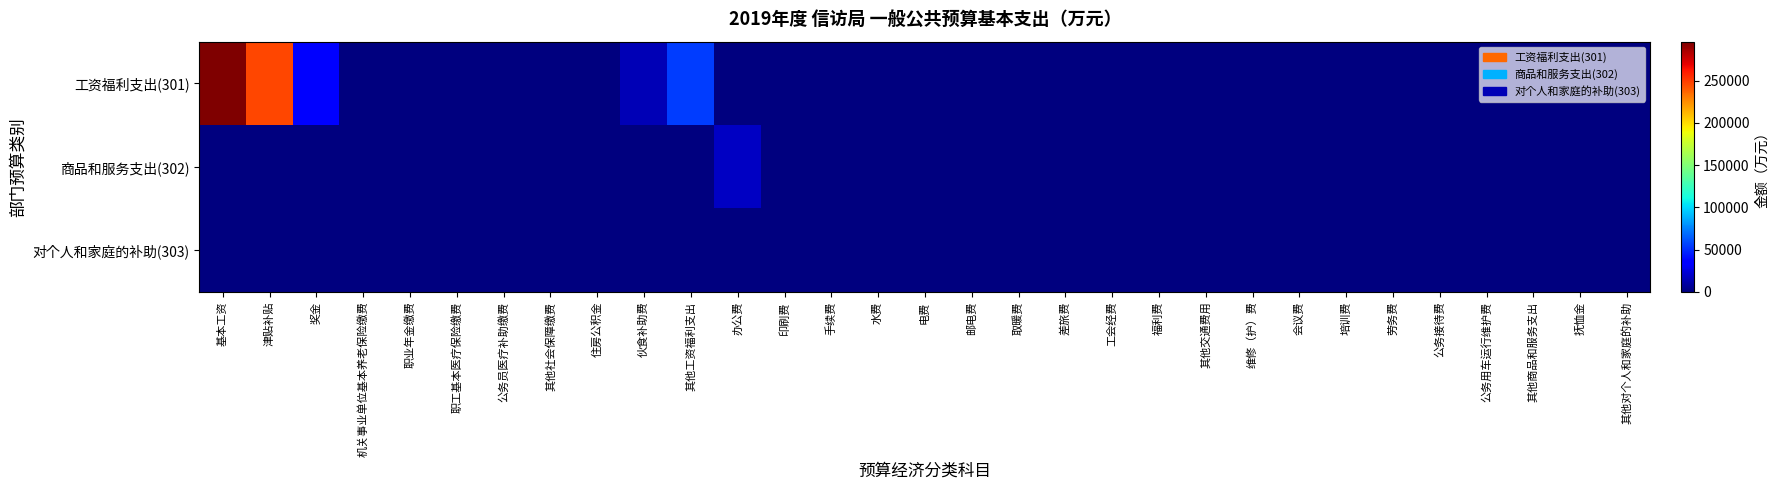

Which has a higher value, 机关事业单位基本养老保险缴费 or 公务接待费?

机关事业单位基本养老保险缴费